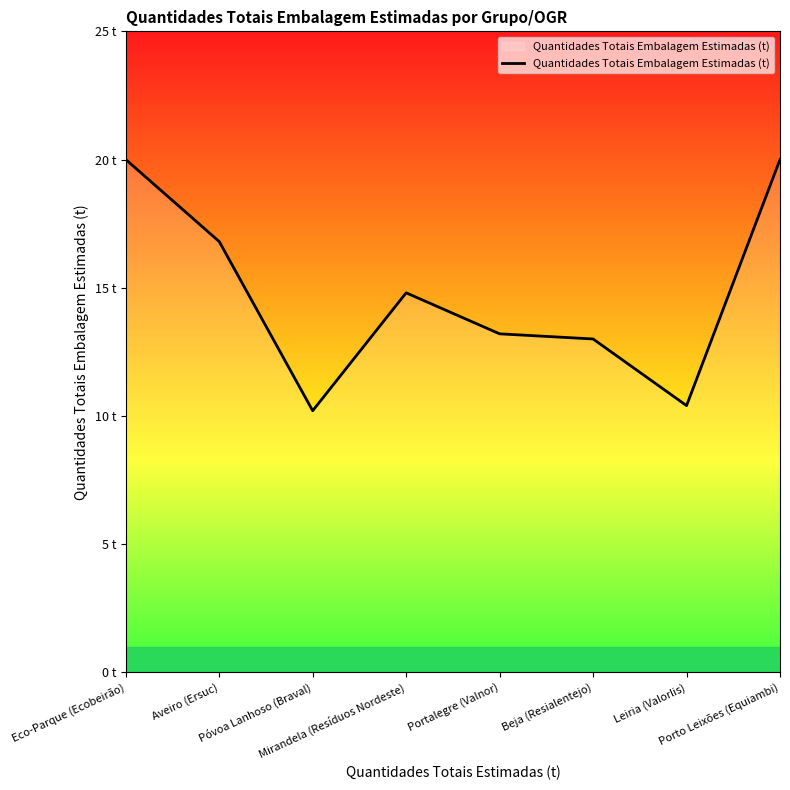

Where does the data first go above 14?

Eco-Parque (Ecobeirão)